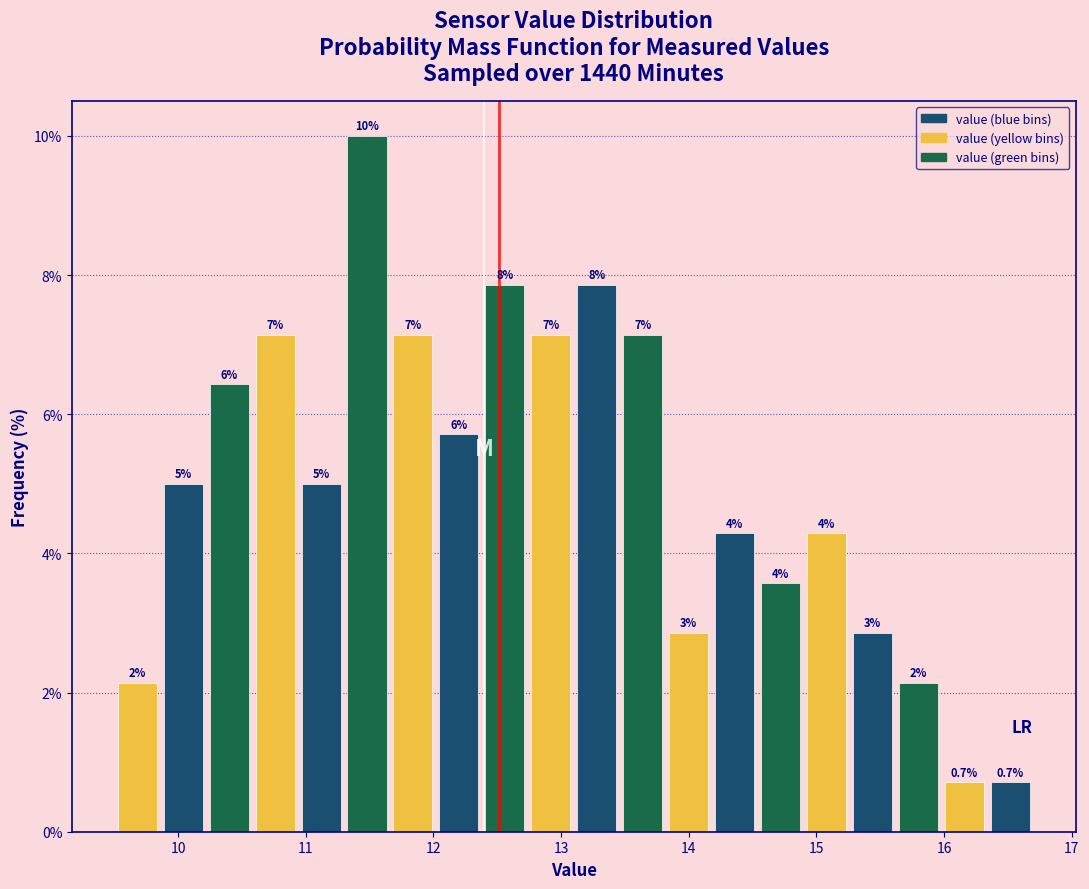

Around what value on the x-axis is the tallest bar? Give the approximate position of its centre, as read against the axis.

11.5